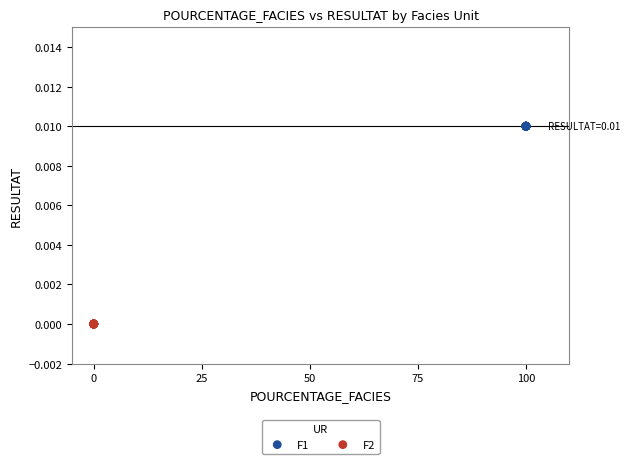

Which series reaches the minimum Y coordinate?

F2